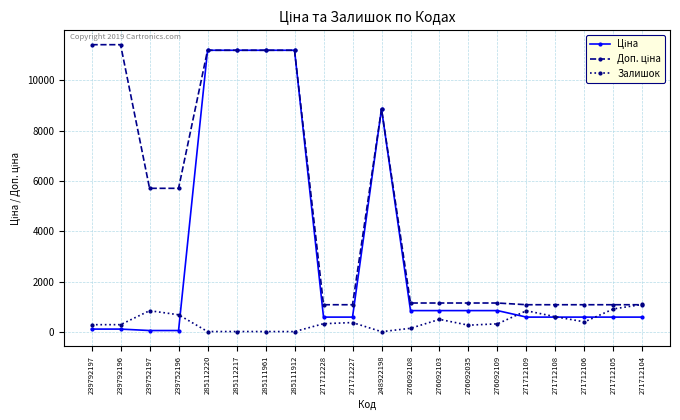

True or false: Залишок has a value of 323.0 at 276092109.

True